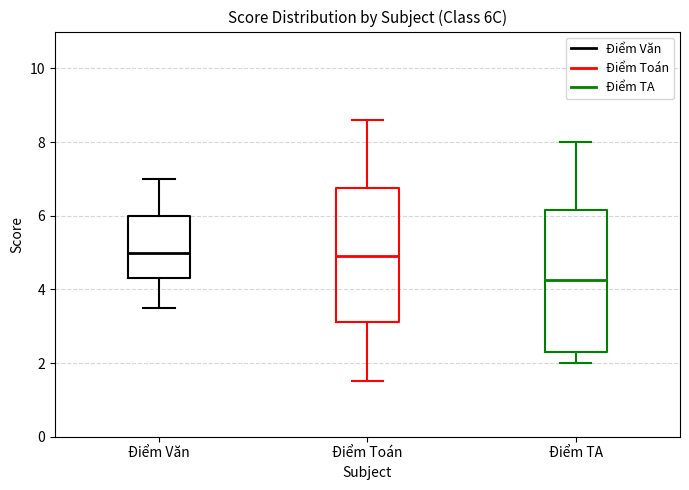

Which box is the tallest, from its lower edge to its upper edge?

Điểm TA